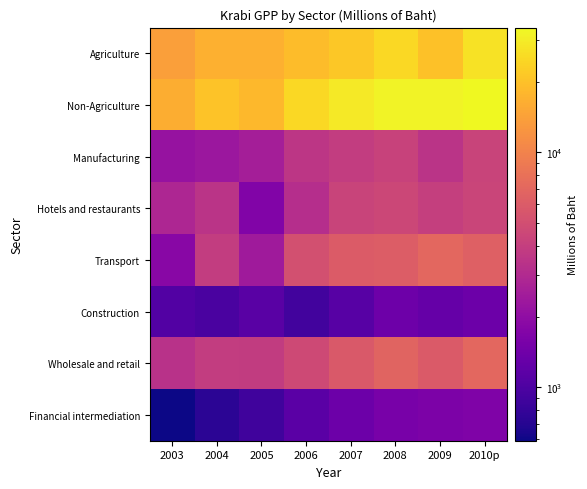

Which category has the lowest value across all series?

2003